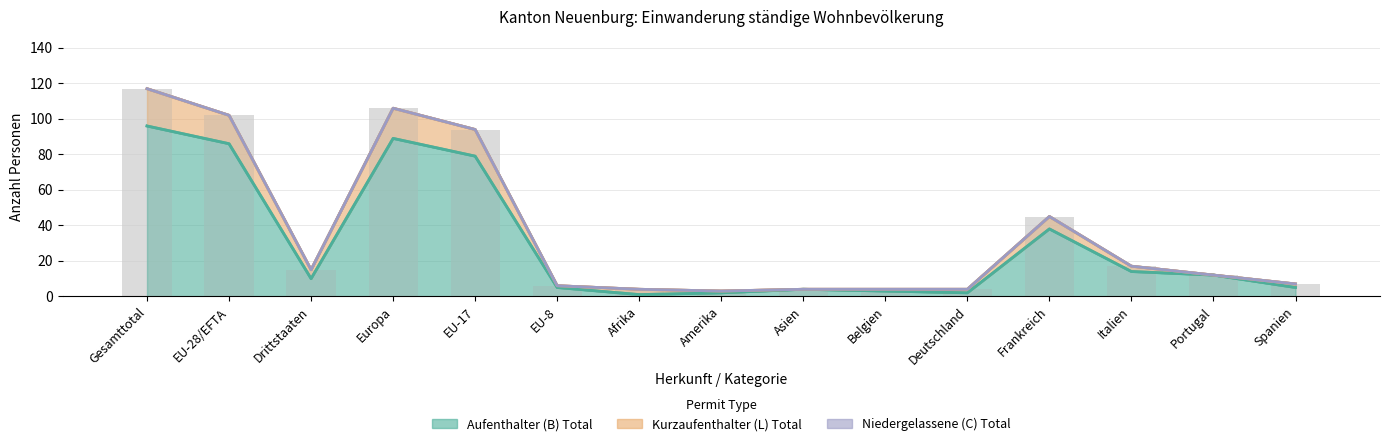

What is the sum of the values at Gesamttotal and EU-17?

211